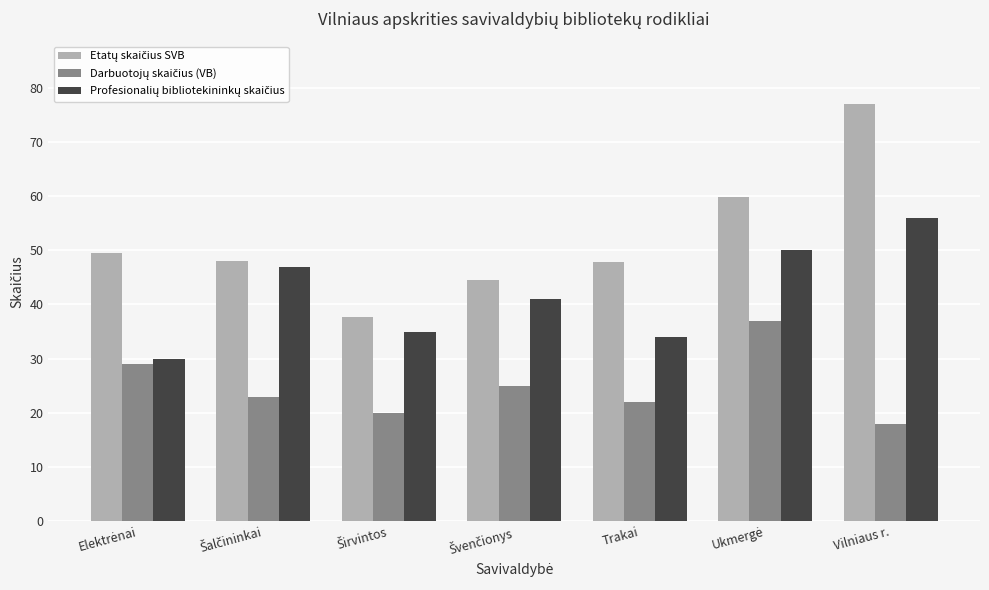

What is the maximum value shown in the chart?

77.0